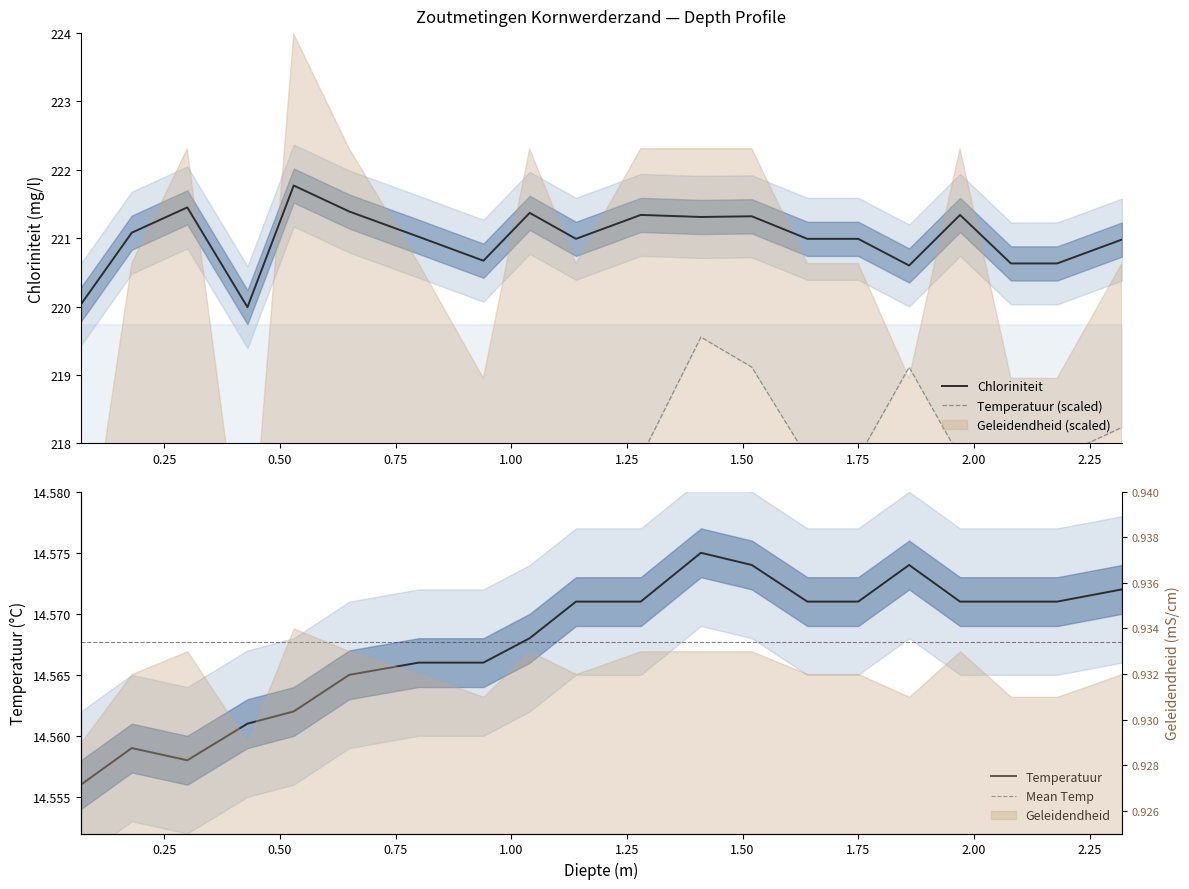

How many lines are shown in the chart?

2